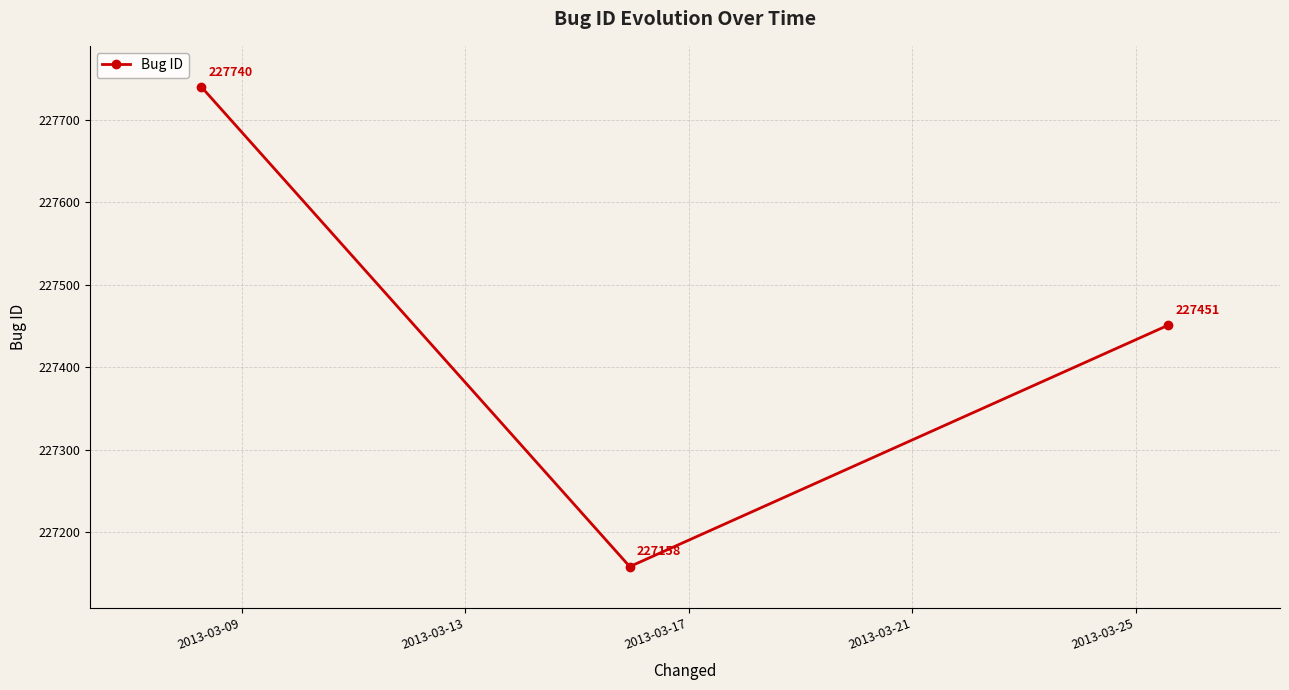

What is the sum of all values?

682349